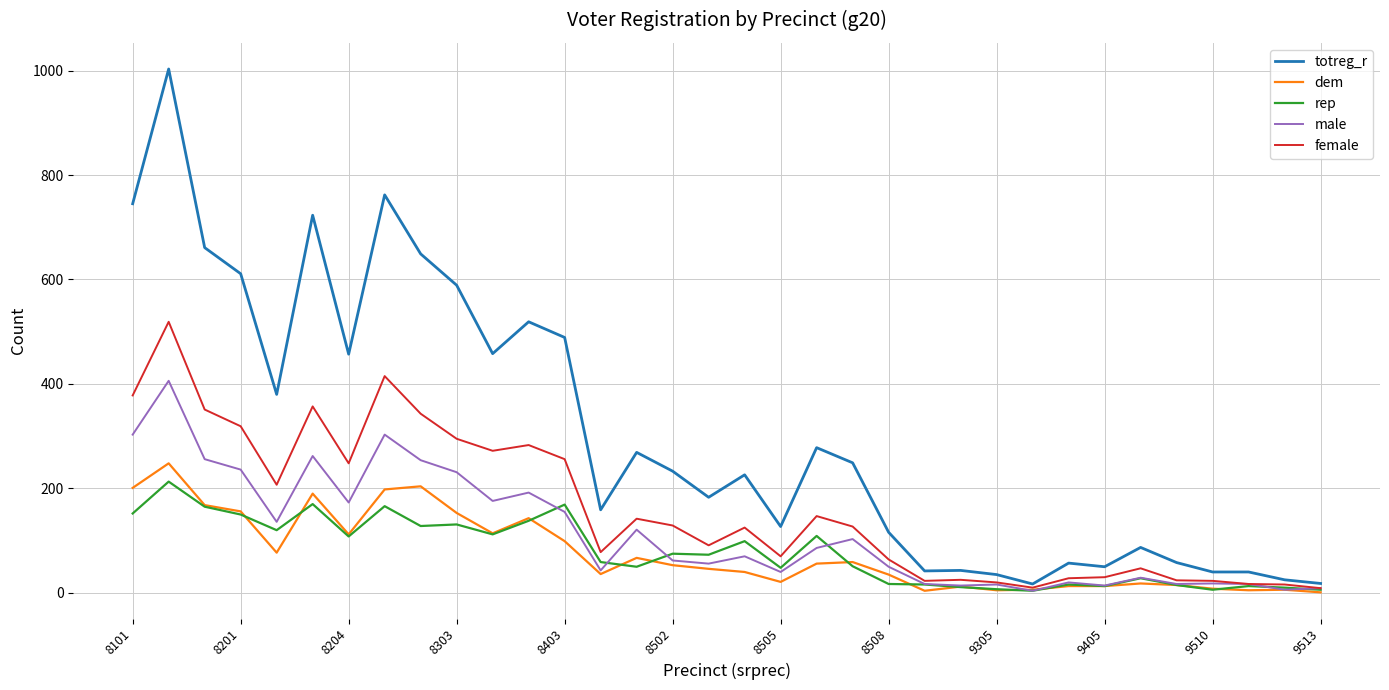

What is the maximum value for male?

406